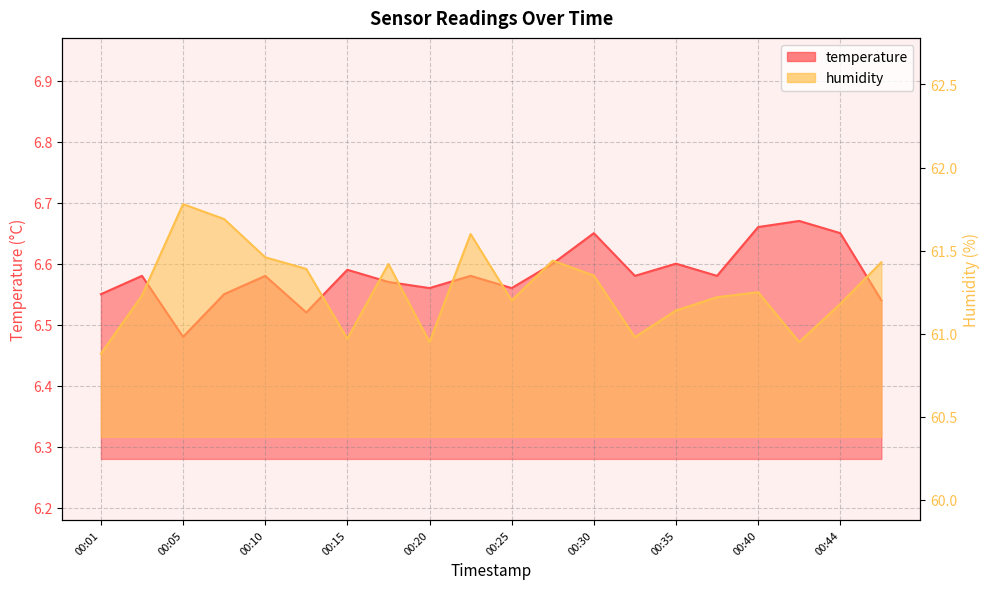

True or false: temperature and humidity cross at least once.

False